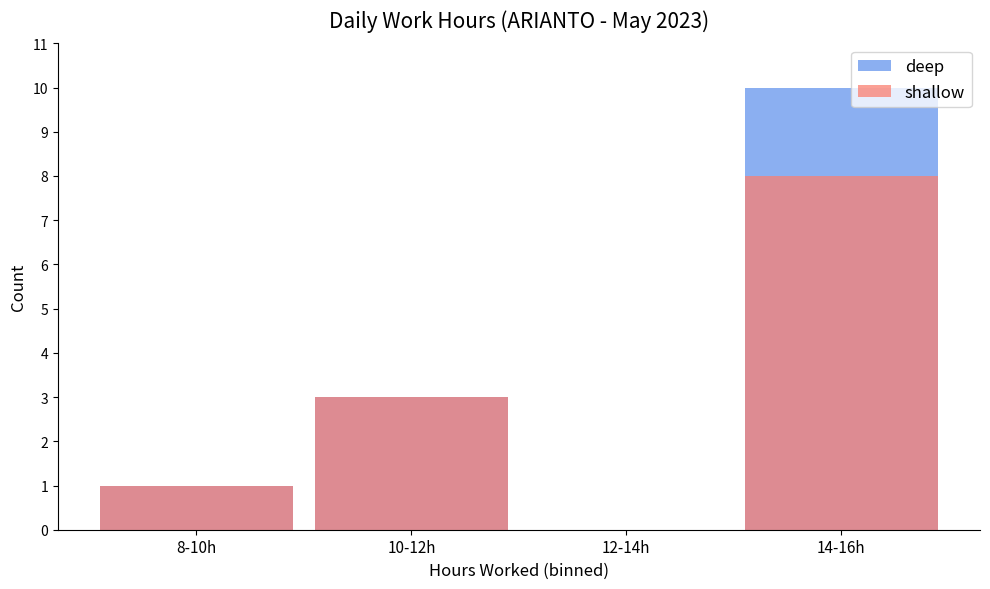

At which category is the sum across all series the highest?

14-16h